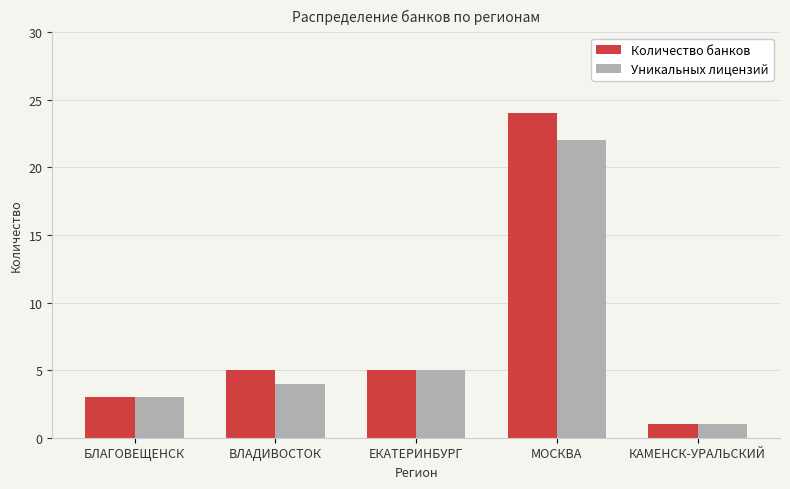

Rank the series by their maximum value, from lowest to highest.

Уникальных лицензий, Количество банков